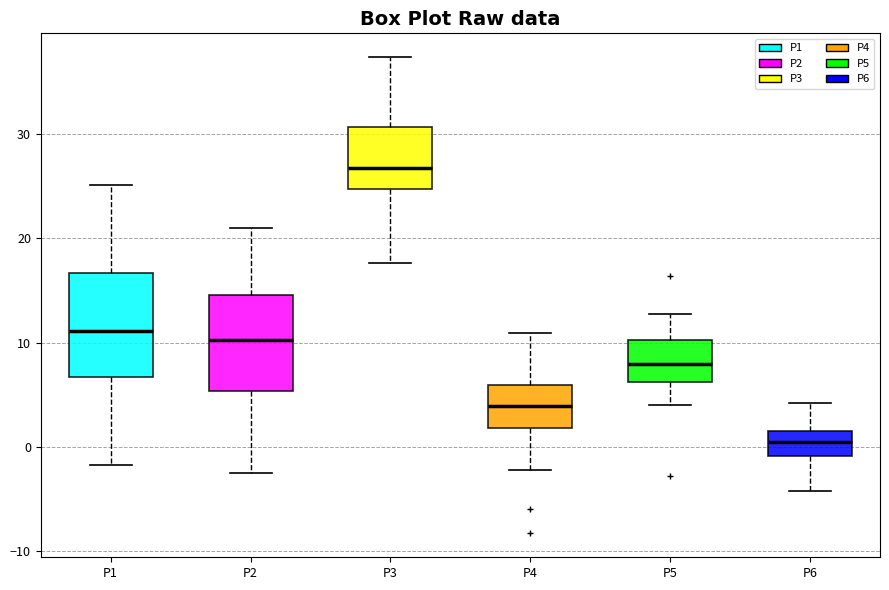

Where does the median line of the box for P1 sit on the y-axis? The values are not printed on the chart, so give them approximately, as read against the axis.

11